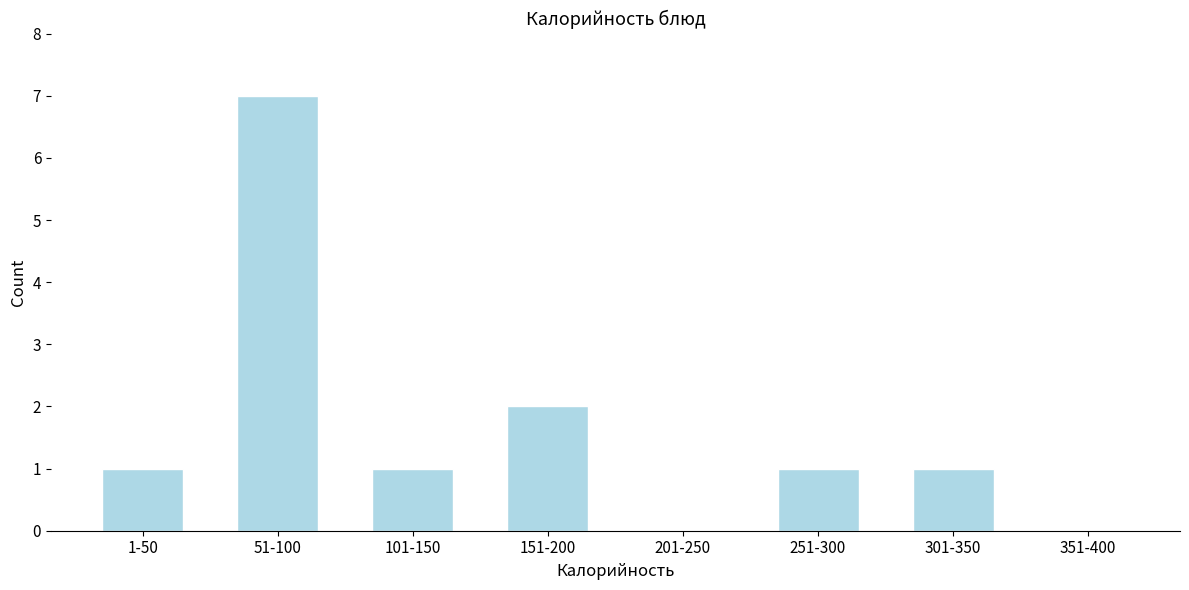

Reading left to right, what are all the values shown in this chart?

1-50=1	51-100=7	101-150=1	151-200=2	201-250=0	251-300=1	301-350=1	351-400=0